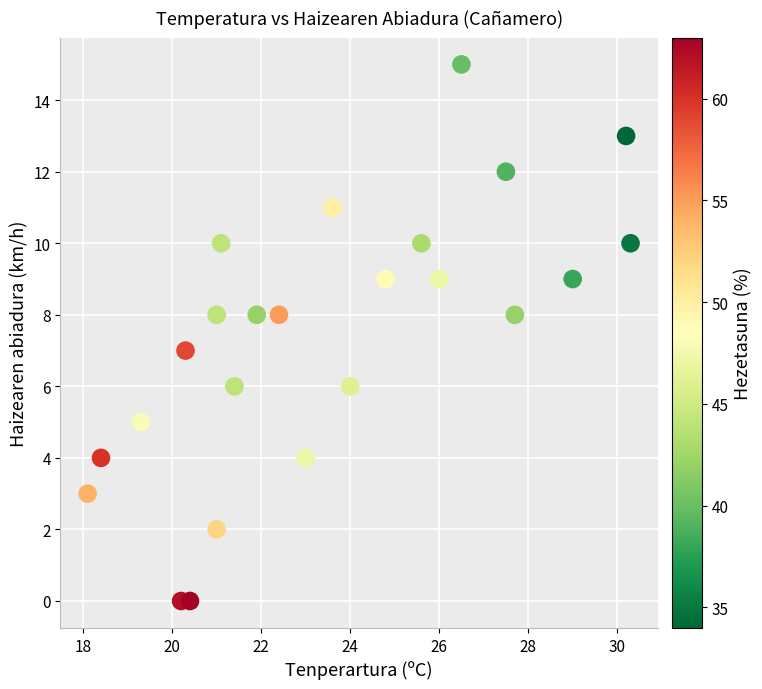

What is the range of Y values (max minus min)?

15